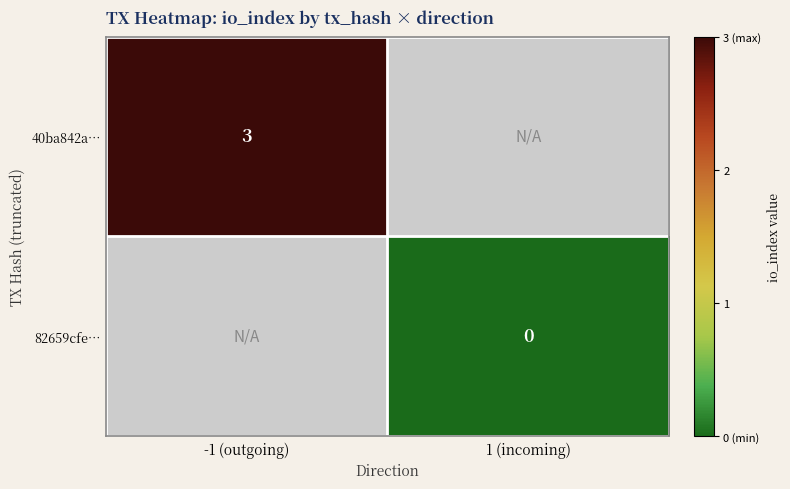

Is it true that 40ba842a… equals 5 at -1 (outgoing)?

False